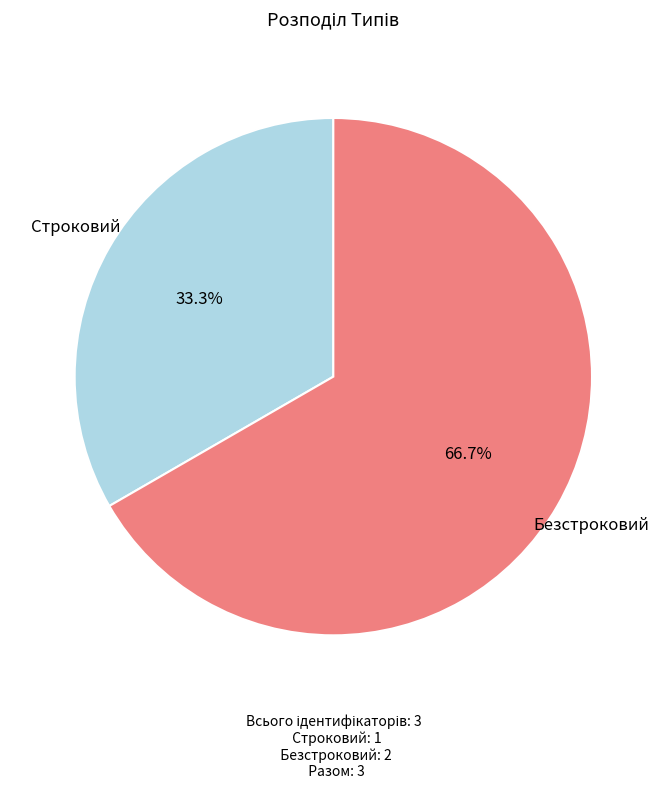

To the nearest percent, what is the average slice percentage?

50%